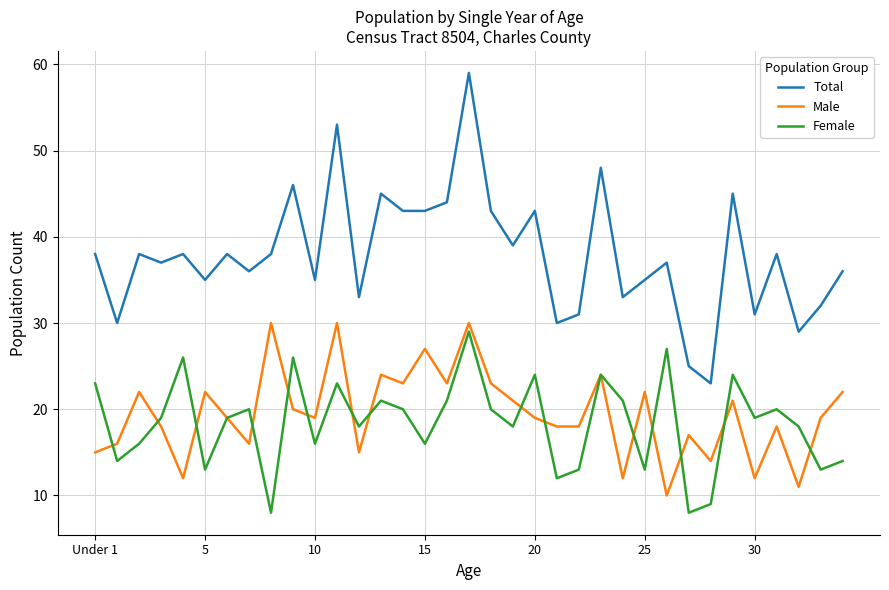

Which series has the largest range (max minus min)?

Total